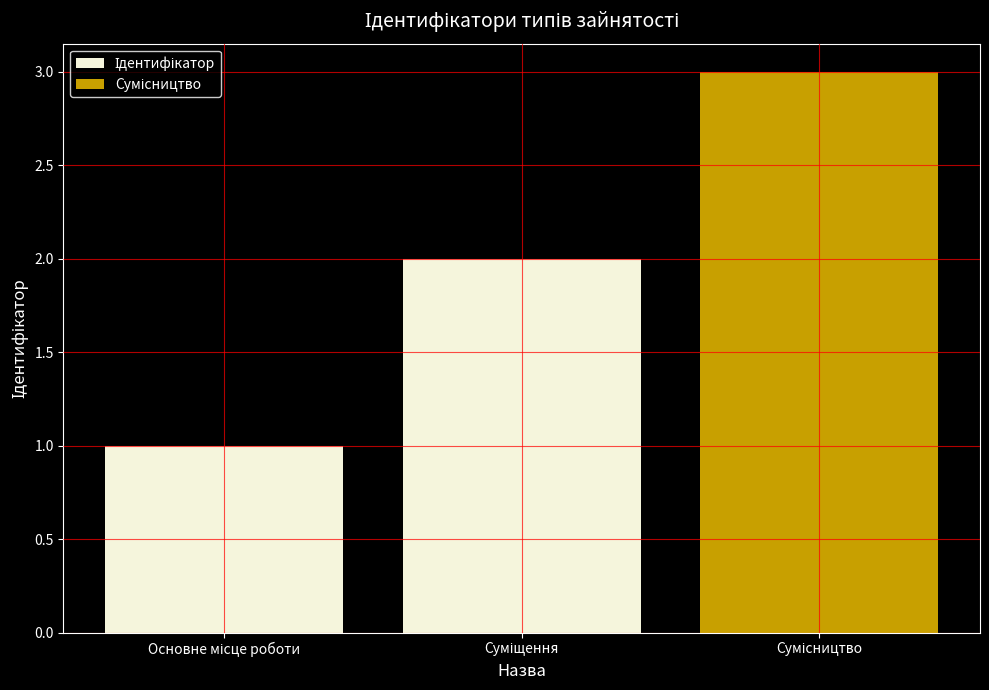

What is the value of the 2nd bar from the left?

2